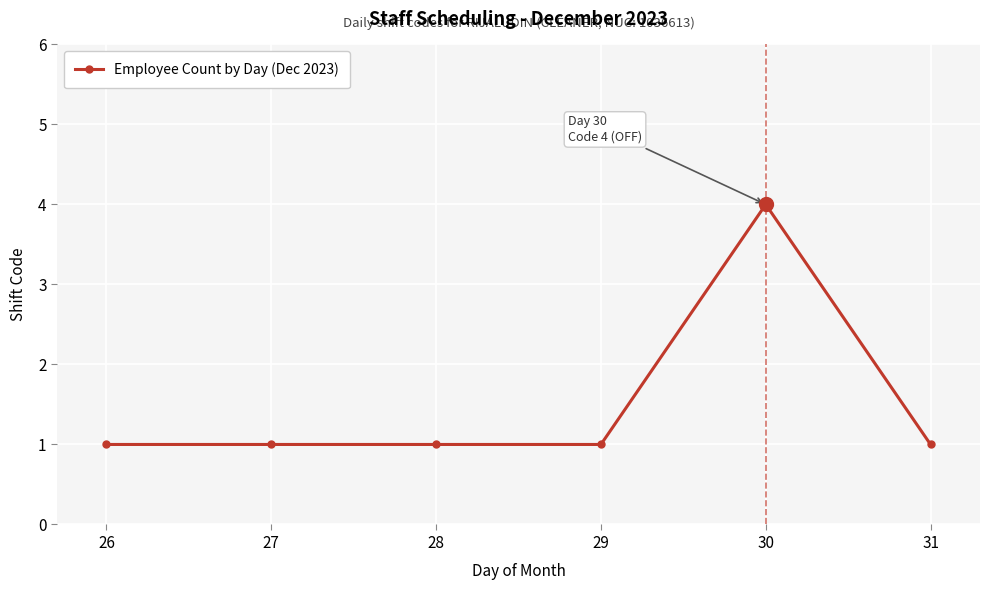

What is the greatest value displayed?

4